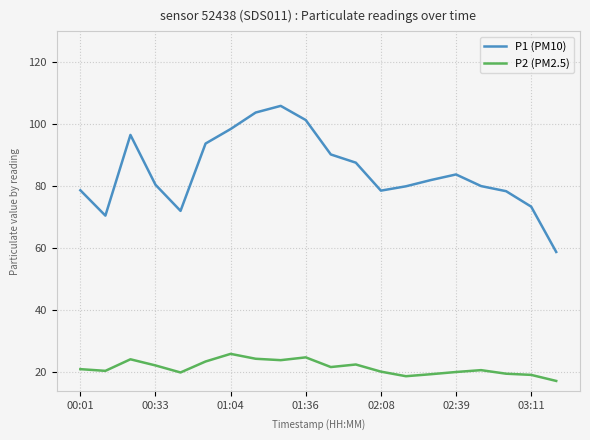

Which series has the largest range (max minus min)?

P1 (PM10)